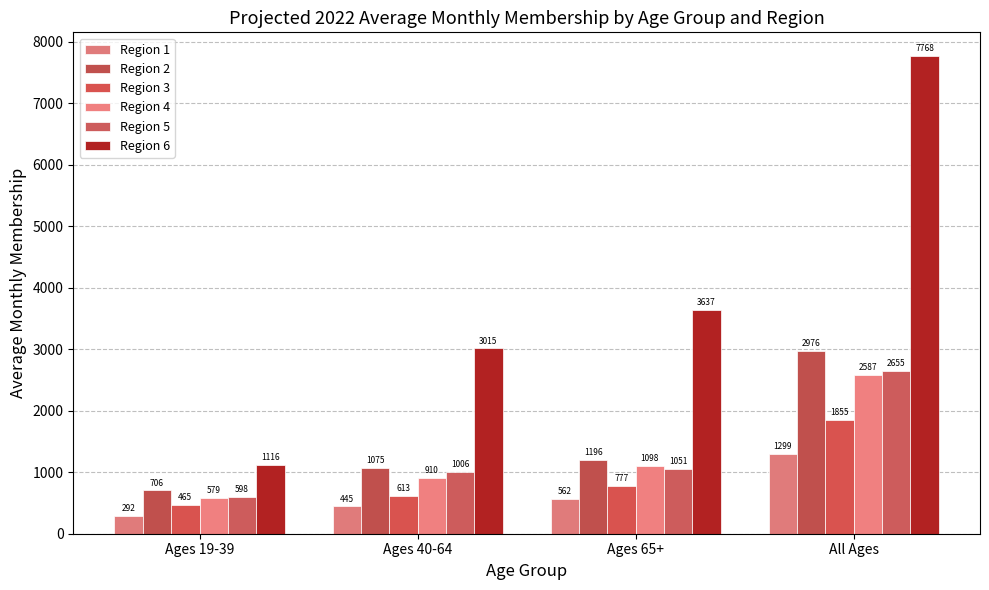

How many categories are shown in the chart?

4